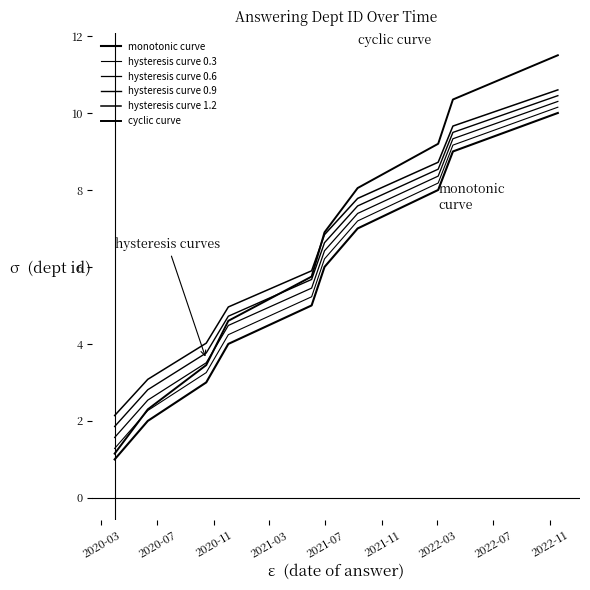

Does the chart display data point markers on the line(s)?

No